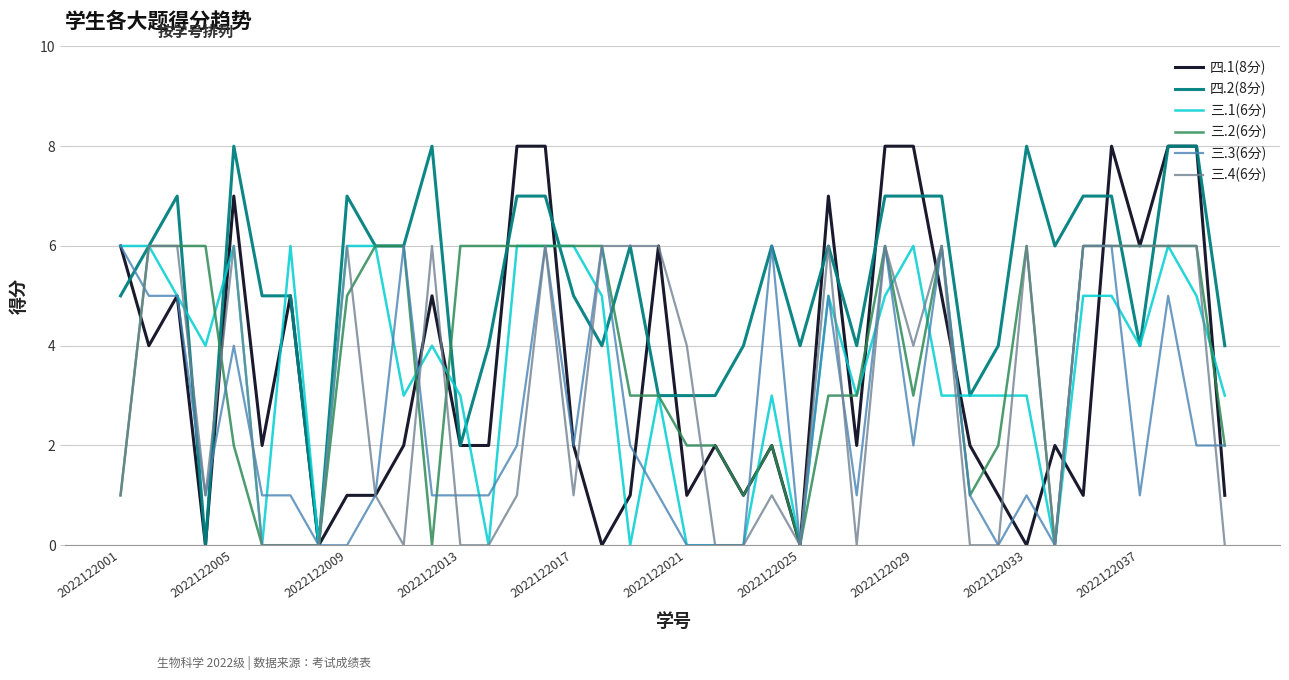

How many 三.4(6分) values are between 0 and 6?

40